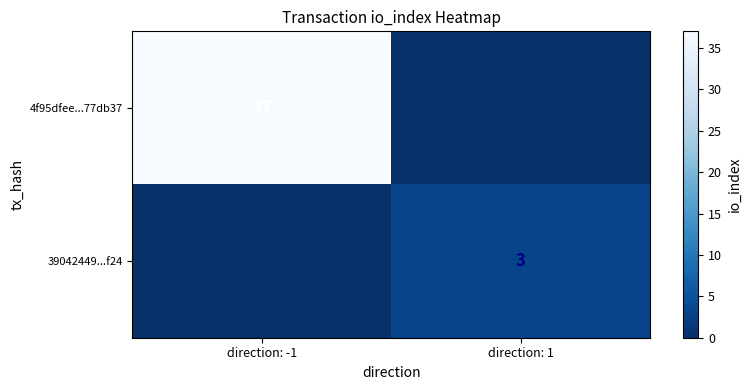

Is the value of 39042449...f24 at direction: 1 greater than the value of 4f95dfee...77db37 at direction: -1?

No